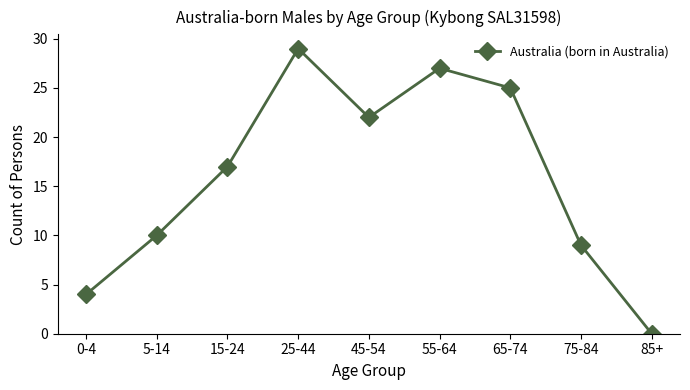

True or false: there are more than 2 points higher than both neighbors.

False